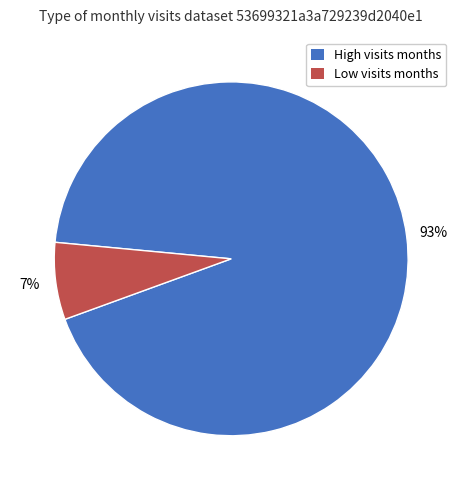

Does any single category account for the majority?

Yes